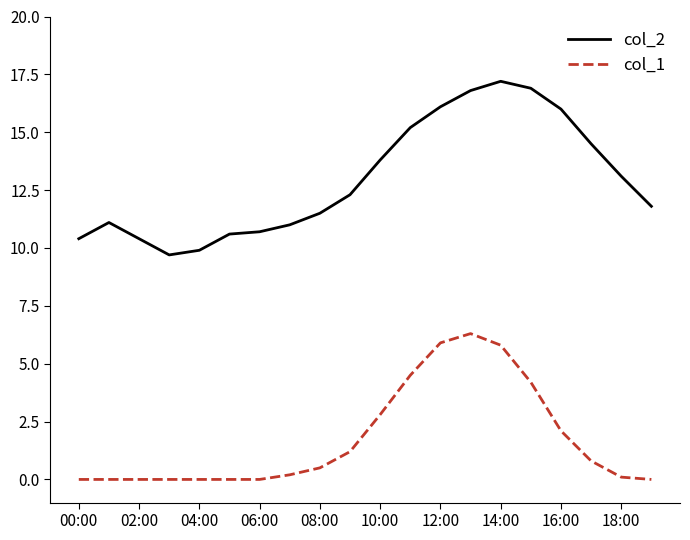

What is the maximum value shown in the chart?

17.2